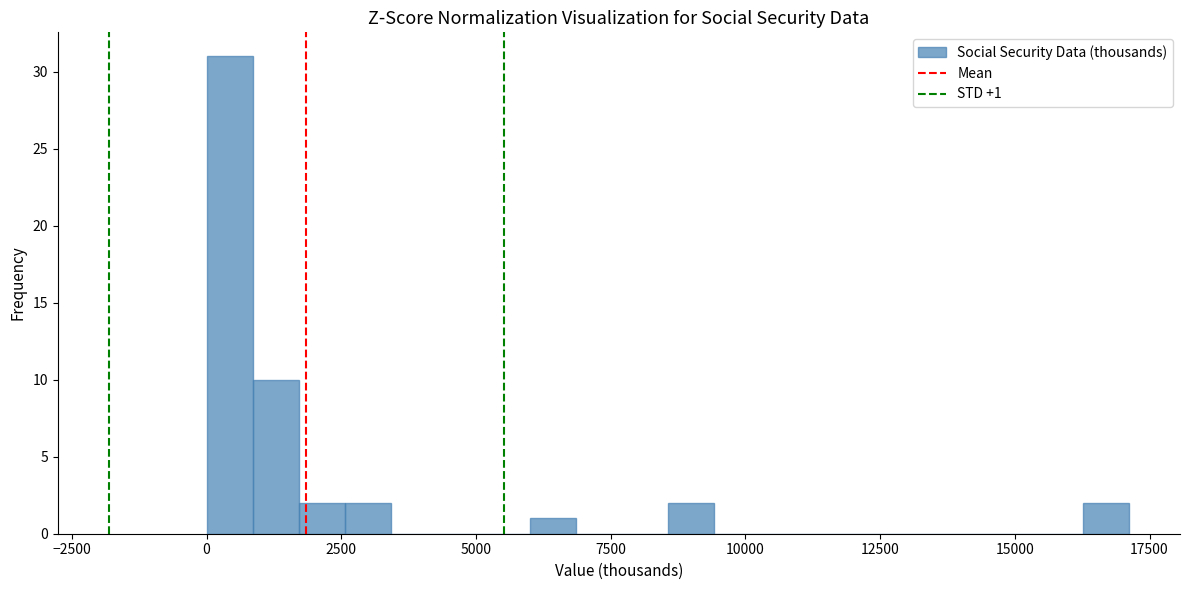

Read against the x-axis, roughly where is the centre of the tallest bar?

500